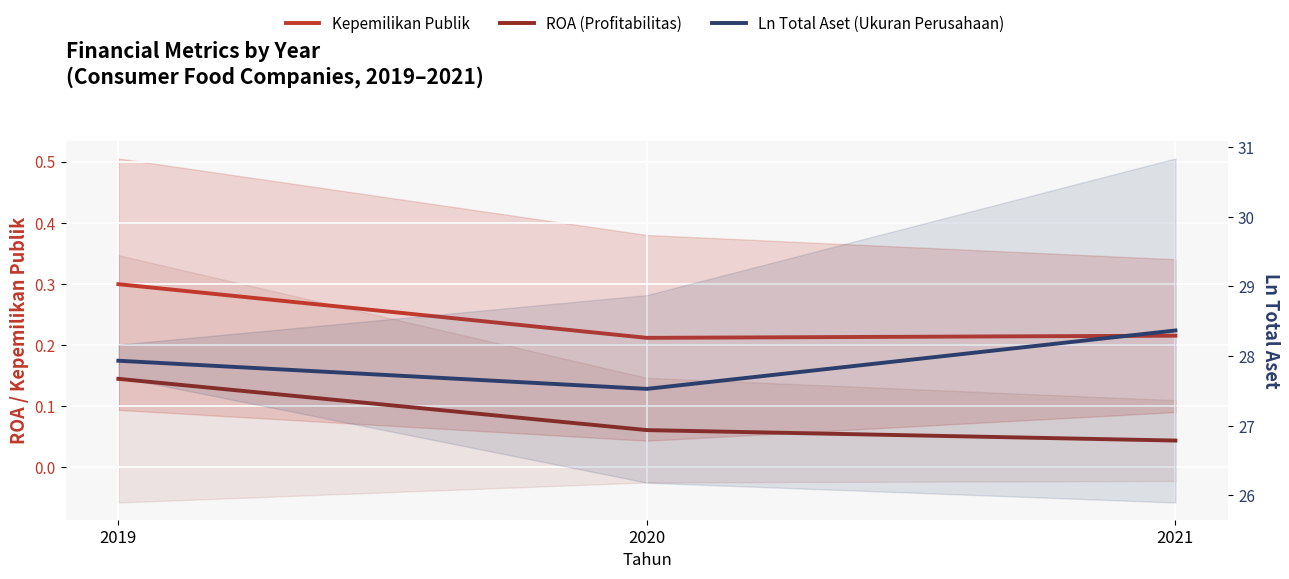

Reading left to right, extract all data points from this chart.

Kepemilikan Publik: 2019=0.3	2020=0.2	2021=0.2
ROA (Profitabilitas): 2019=0.1	2020=0.1	2021=0.0
Ln Total Aset (Ukuran Perusahaan): 2019=27.9	2020=27.5	2021=28.4